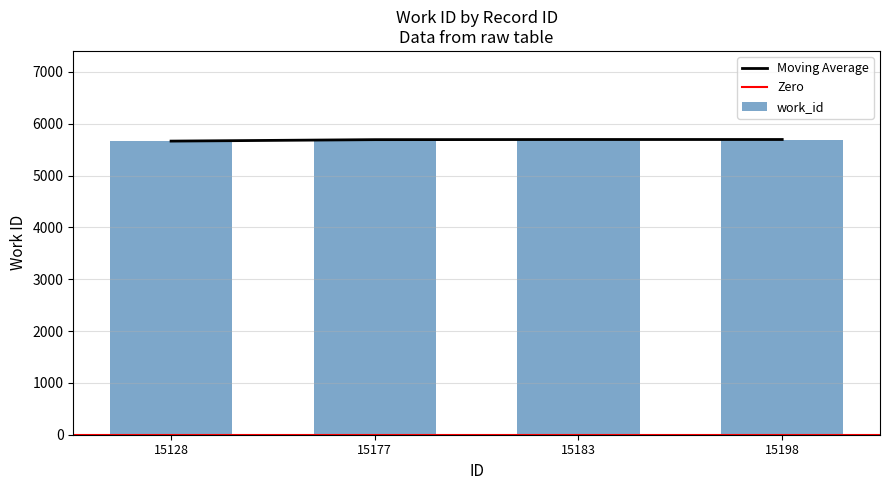

What is the sum of all values?

22746